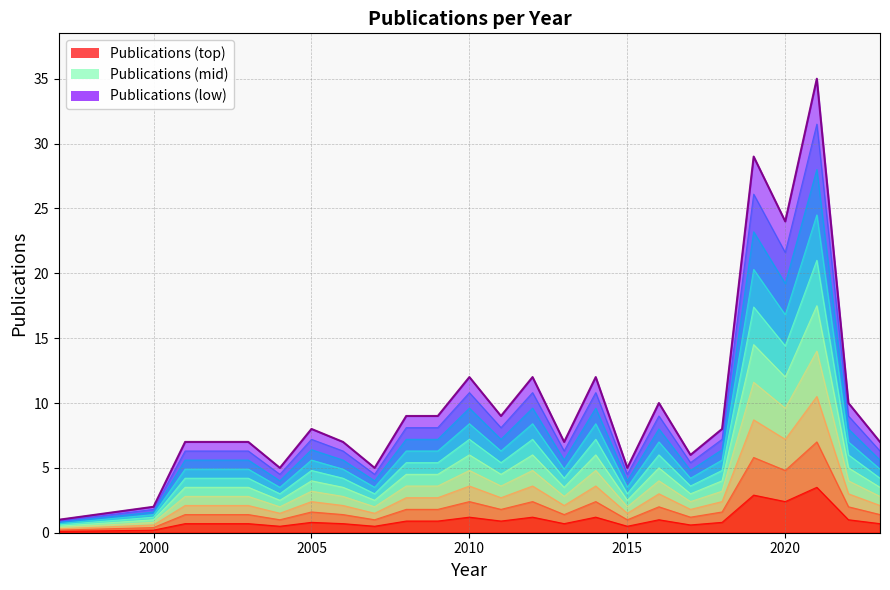

Reading left to right, transcribe all the data shown in this chart.

1	2	7	7	7	5	8	7	5	9	9	12	9	12	7	12	5	10	6	8	29	24	35	10	7